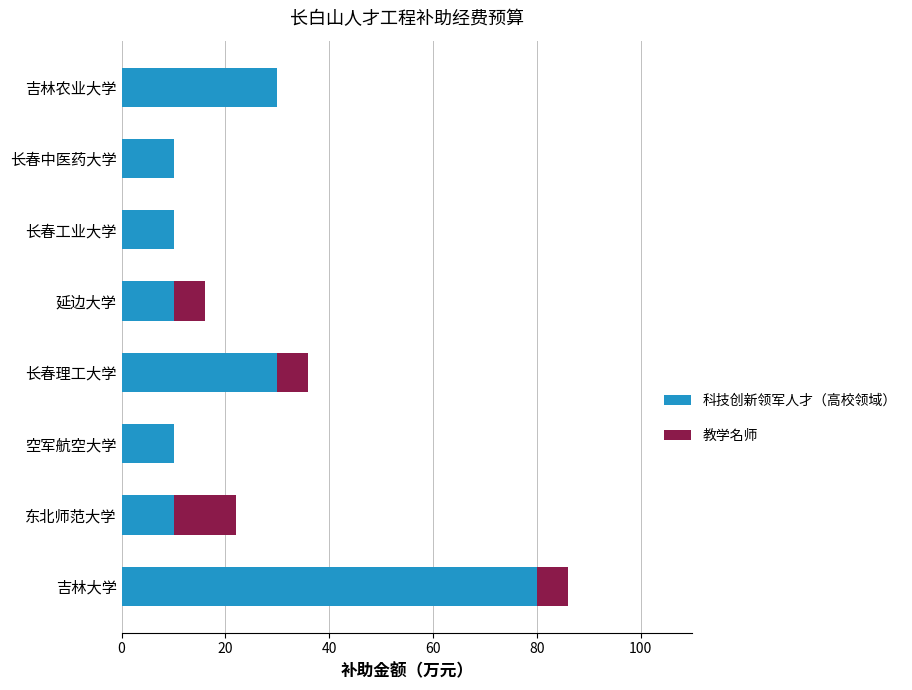

What is the sum of all 科技创新领军人才（高校领域） values?

190